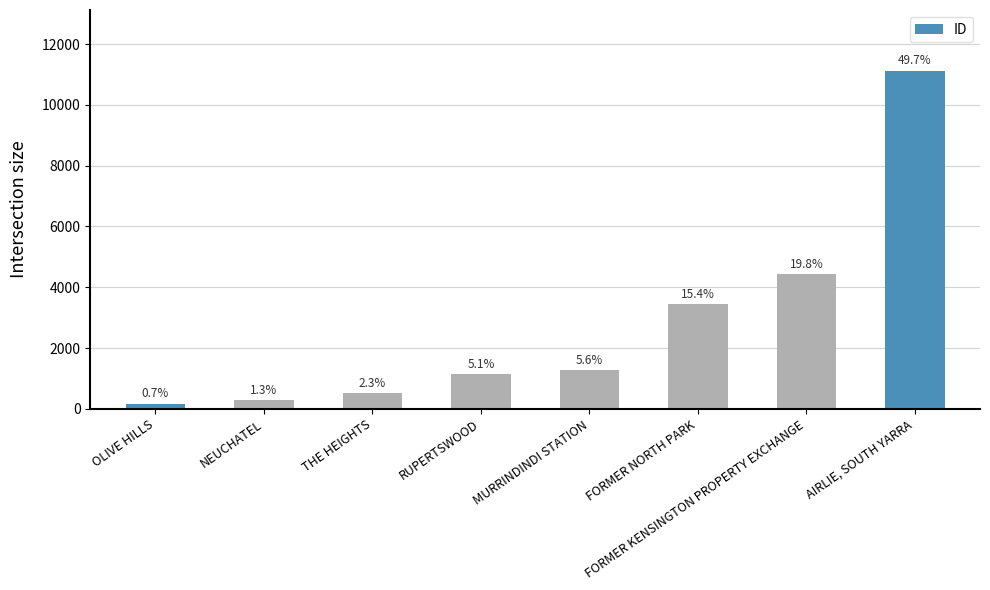

Which has a higher value, NEUCHATEL or OLIVE HILLS?

NEUCHATEL